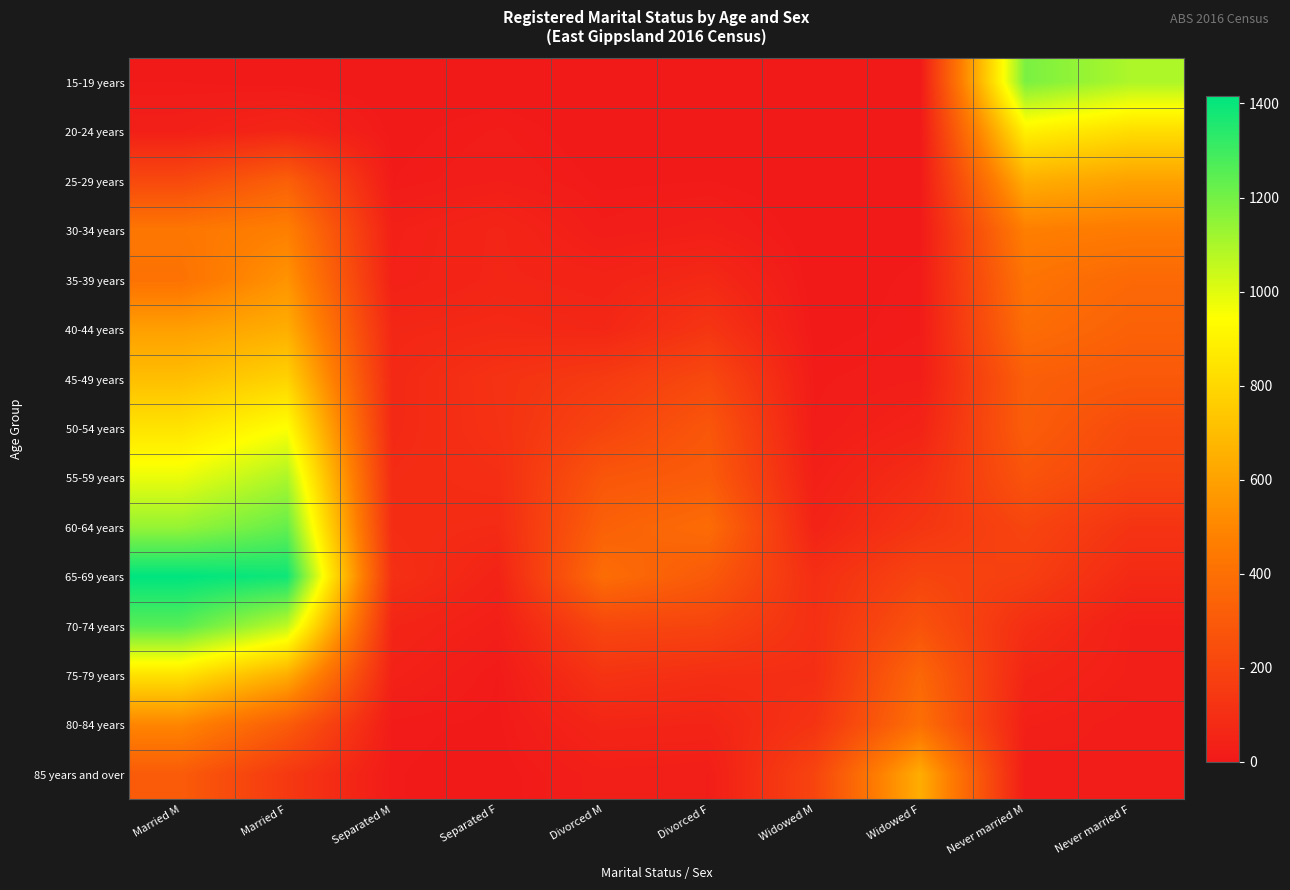

What is the greatest value displayed?

1416